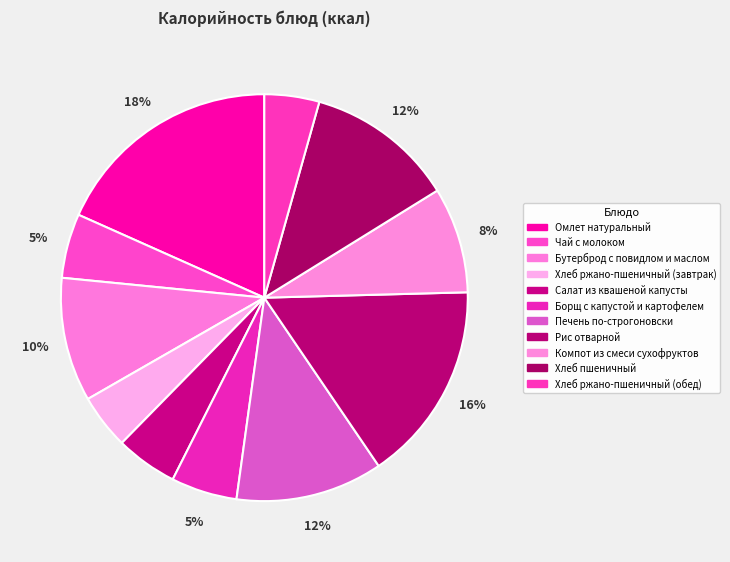

What is the smallest slice in the pie chart?

Хлеб ржано-пшеничный (завтрак)